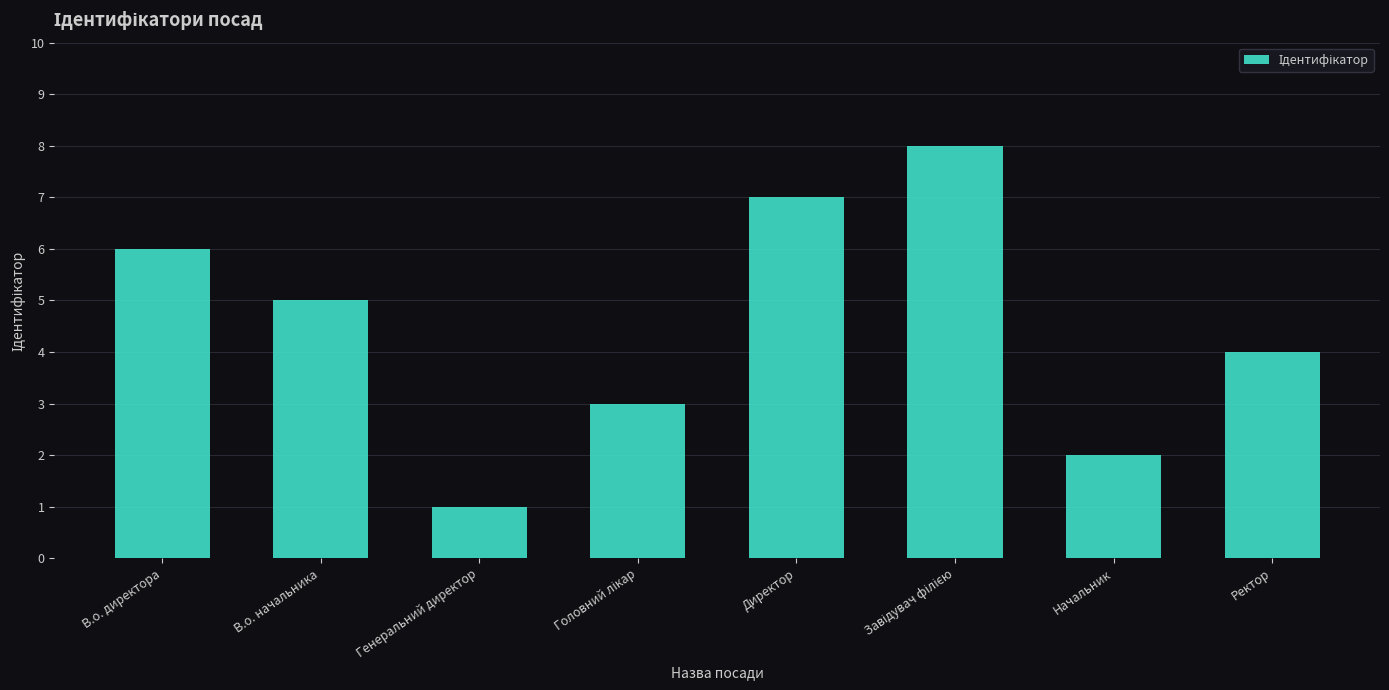

What position from the left is Генеральний директор?

3